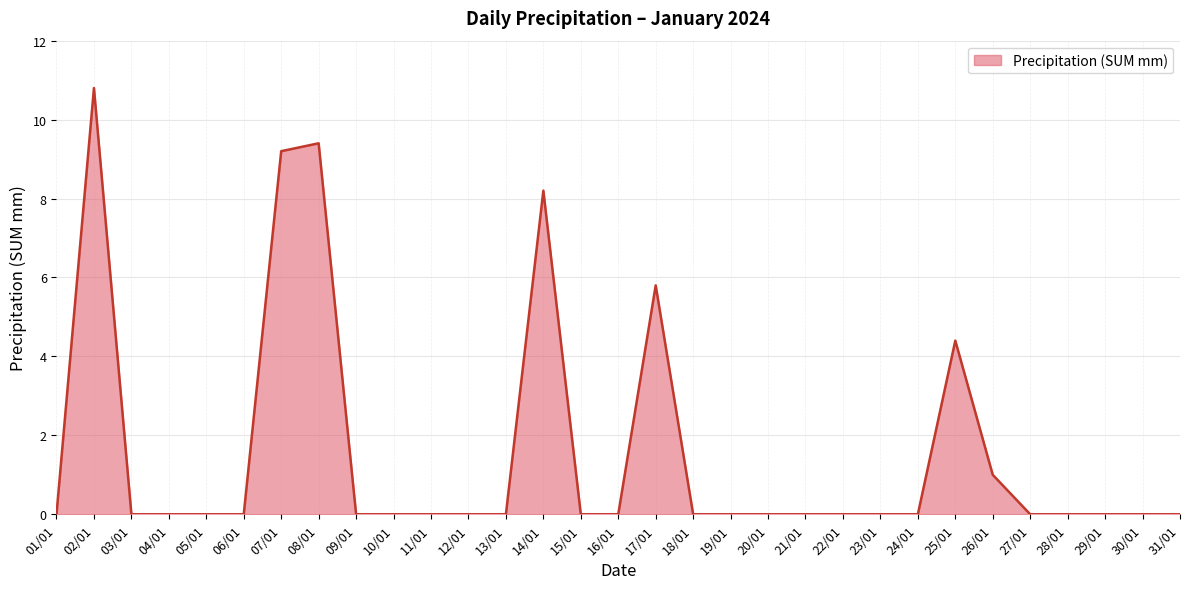

Where is the first local maximum?

02/01